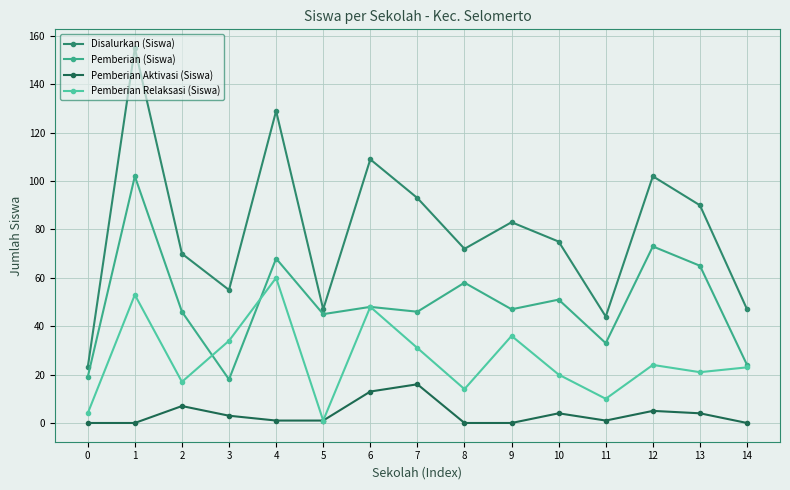

Does the chart have visible grid lines?

Yes